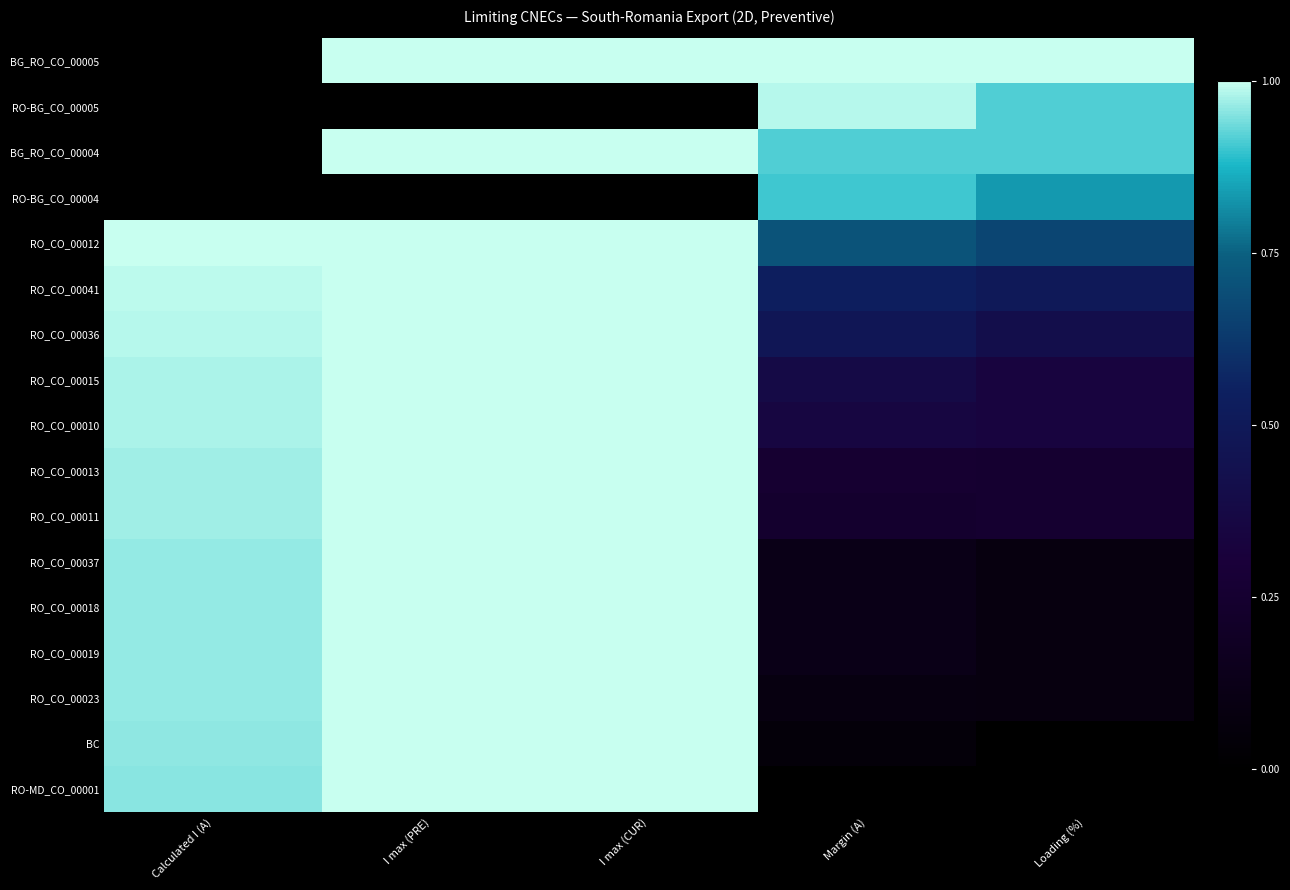

Reading left to right, transcribe all the data shown in this chart.

BG_RO_CO_00005: Calculated I (A)=0.0	I max (PRE)=1.0	I max (CUR)=1.0	Margin (A)=1.0	Loading (%)=1.0
RO-BG_CO_00005: Calculated I (A)=0.0	I max (PRE)=0.0	I max (CUR)=0.0	Margin (A)=1.0	Loading (%)=0.9
BG_RO_CO_00004: Calculated I (A)=0.0	I max (PRE)=1.0	I max (CUR)=1.0	Margin (A)=0.9	Loading (%)=0.9
RO-BG_CO_00004: Calculated I (A)=0.0	I max (PRE)=0.0	I max (CUR)=0.0	Margin (A)=0.9	Loading (%)=0.8
RO_CO_00012: Calculated I (A)=1.0	I max (PRE)=1.0	I max (CUR)=1.0	Margin (A)=0.7	Loading (%)=0.7
RO_CO_00041: Calculated I (A)=1.0	I max (PRE)=1.0	I max (CUR)=1.0	Margin (A)=0.5	Loading (%)=0.5
RO_CO_00036: Calculated I (A)=1.0	I max (PRE)=1.0	I max (CUR)=1.0	Margin (A)=0.5	Loading (%)=0.4
RO_CO_00015: Calculated I (A)=1.0	I max (PRE)=1.0	I max (CUR)=1.0	Margin (A)=0.4	Loading (%)=0.3
RO_CO_00010: Calculated I (A)=1.0	I max (PRE)=1.0	I max (CUR)=1.0	Margin (A)=0.3	Loading (%)=0.3
RO_CO_00013: Calculated I (A)=1.0	I max (PRE)=1.0	I max (CUR)=1.0	Margin (A)=0.3	Loading (%)=0.2
RO_CO_00011: Calculated I (A)=1.0	I max (PRE)=1.0	I max (CUR)=1.0	Margin (A)=0.2	Loading (%)=0.2
RO_CO_00037: Calculated I (A)=1.0	I max (PRE)=1.0	I max (CUR)=1.0	Margin (A)=0.1	Loading (%)=0.1
RO_CO_00018: Calculated I (A)=1.0	I max (PRE)=1.0	I max (CUR)=1.0	Margin (A)=0.1	Loading (%)=0.1
RO_CO_00019: Calculated I (A)=1.0	I max (PRE)=1.0	I max (CUR)=1.0	Margin (A)=0.1	Loading (%)=0.1
RO_CO_00023: Calculated I (A)=1.0	I max (PRE)=1.0	I max (CUR)=1.0	Margin (A)=0.1	Loading (%)=0.1
BC: Calculated I (A)=1.0	I max (PRE)=1.0	I max (CUR)=1.0	Margin (A)=0.1	Loading (%)=0.0
RO-MD_CO_00001: Calculated I (A)=1.0	I max (PRE)=1.0	I max (CUR)=1.0	Margin (A)=0.0	Loading (%)=0.0